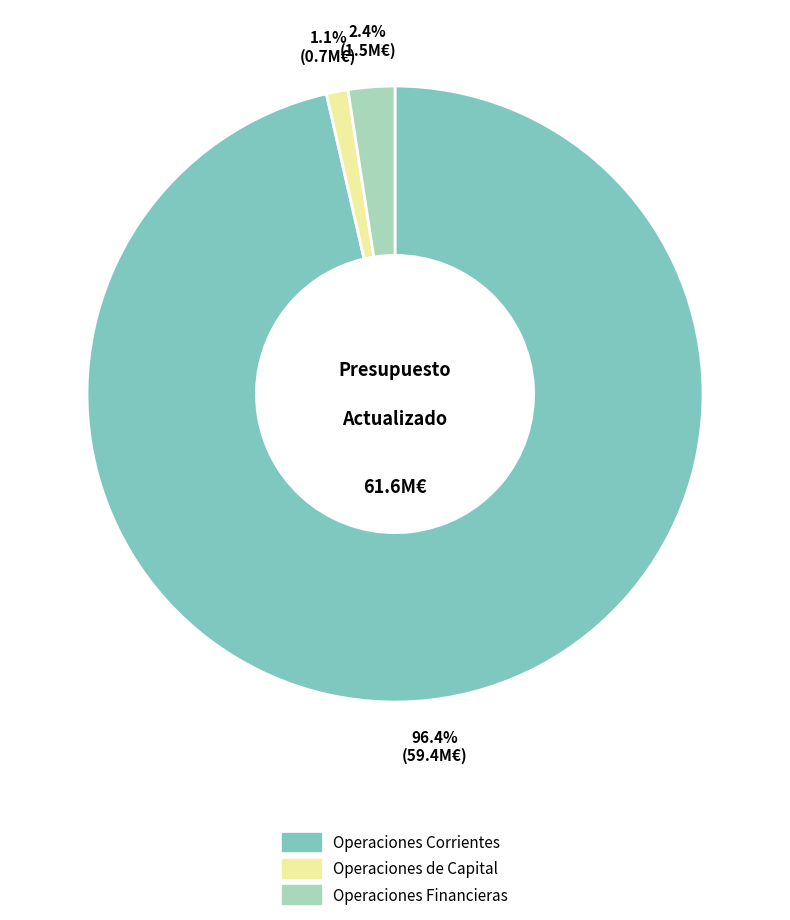

The Operaciones Corrientes slice represents 85% of the pie. True or false?

False